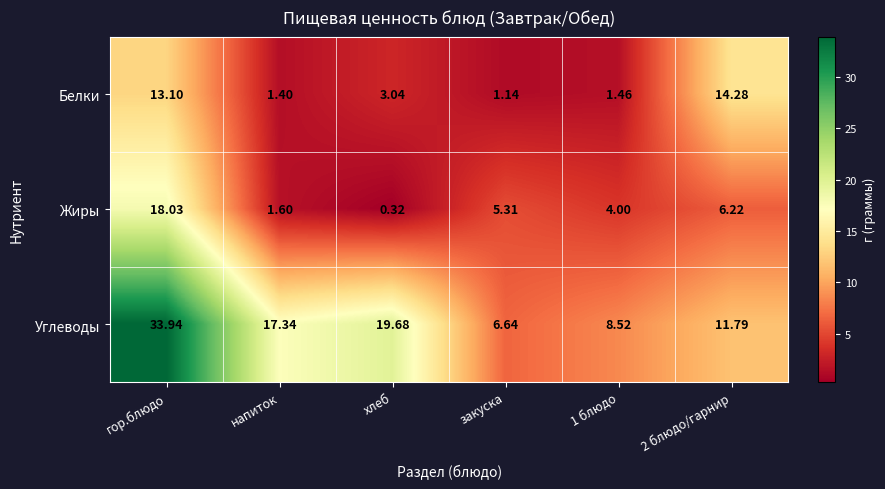

Is the value of Углеводы at закуска greater than the value of Жиры at гор.блюдо?

No